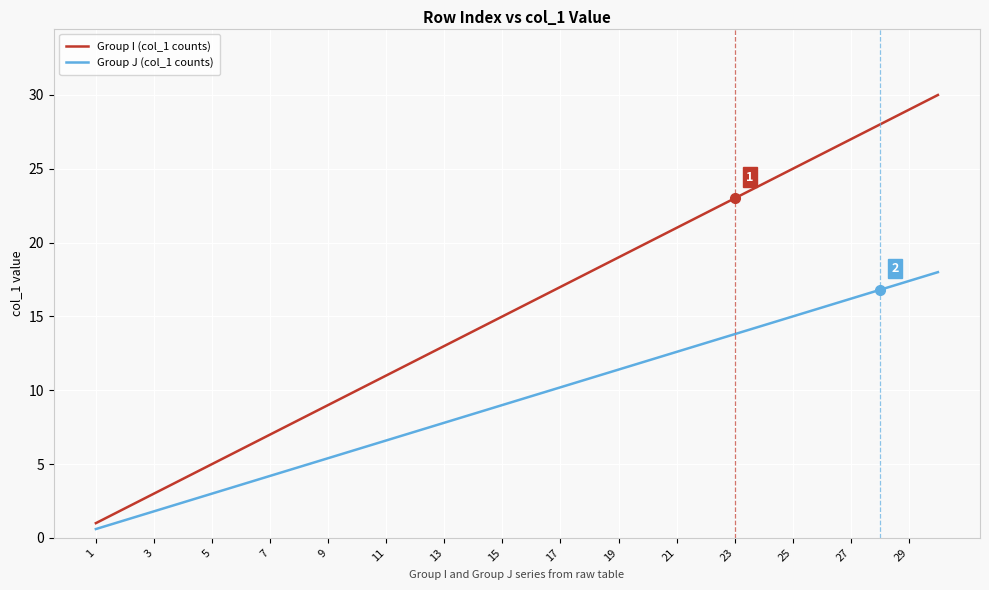

What is the highest value of the Group J (col_1 counts) series?

18.0